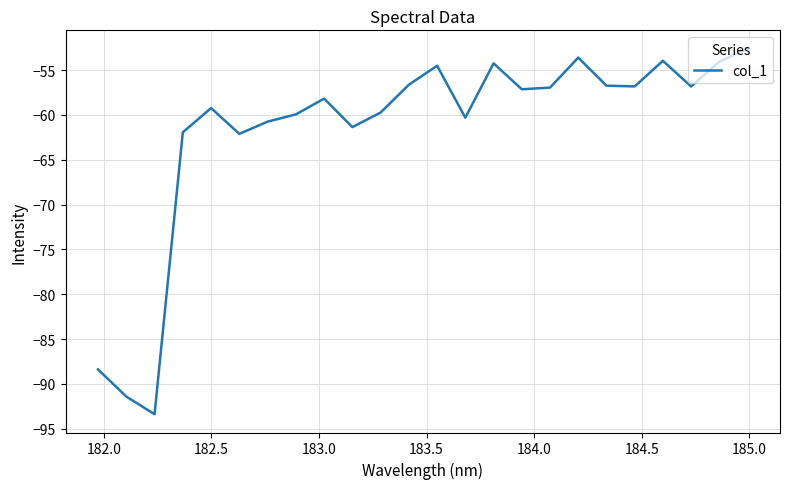

What is the difference between the maximum and minimum values?

40.8